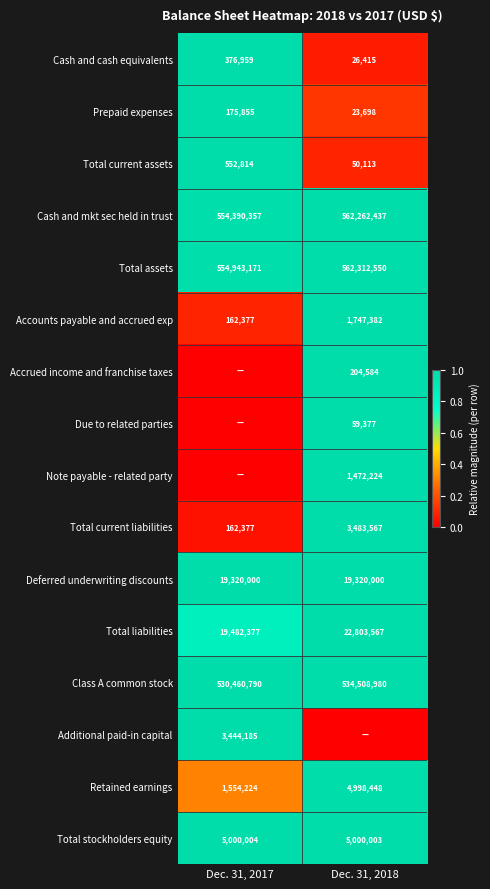

Where is Total assets nearest to the value 558627860?

Dec. 31, 2017